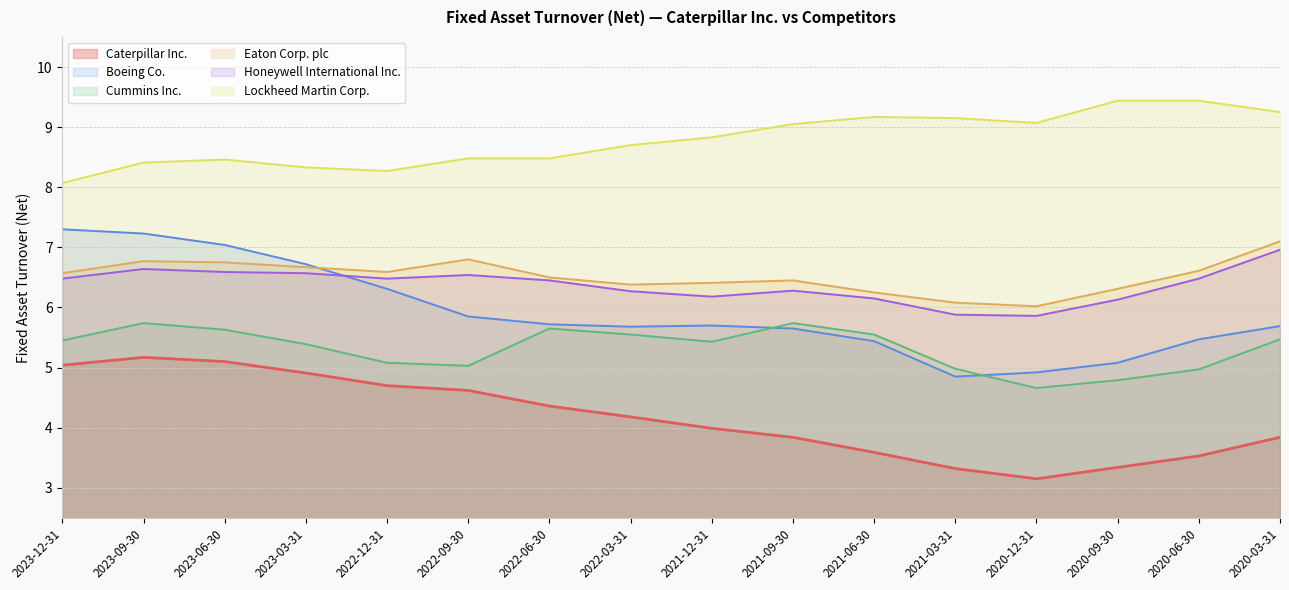

Reading left to right, extract all data points from this chart.

Caterpillar Inc.: 2023-12-31=5.0	2023-09-30=5.2	2023-06-30=5.1	2023-03-31=4.9	2022-12-31=4.7	2022-09-30=4.6	2022-06-30=4.4	2022-03-31=4.2	2021-12-31=4.0	2021-09-30=3.8	2021-06-30=3.6	2021-03-31=3.3	2020-12-31=3.1	2020-09-30=3.3	2020-06-30=3.5	2020-03-31=3.8
Boeing Co.: 2023-12-31=7.3	2023-09-30=7.2	2023-06-30=7.0	2023-03-31=6.7	2022-12-31=6.3	2022-09-30=5.8	2022-06-30=5.7	2022-03-31=5.7	2021-12-31=5.7	2021-09-30=5.7	2021-06-30=5.4	2021-03-31=4.8	2020-12-31=4.9	2020-09-30=5.1	2020-06-30=5.5	2020-03-31=5.7
Cummins Inc.: 2023-12-31=5.5	2023-09-30=5.7	2023-06-30=5.6	2023-03-31=5.4	2022-12-31=5.1	2022-09-30=5.0	2022-06-30=5.7	2022-03-31=5.5	2021-12-31=5.4	2021-09-30=5.7	2021-06-30=5.5	2021-03-31=5.0	2020-12-31=4.7	2020-09-30=4.8	2020-06-30=5.0	2020-03-31=5.5
Eaton Corp. plc: 2023-12-31=6.6	2023-09-30=6.8	2023-06-30=6.8	2023-03-31=6.7	2022-12-31=6.6	2022-09-30=6.8	2022-06-30=6.5	2022-03-31=6.4	2021-12-31=6.4	2021-09-30=6.5	2021-06-30=6.2	2021-03-31=6.1	2020-12-31=6.0	2020-09-30=6.3	2020-06-30=6.6	2020-03-31=7.1
Honeywell International Inc.: 2023-12-31=6.5	2023-09-30=6.6	2023-06-30=6.6	2023-03-31=6.6	2022-12-31=6.5	2022-09-30=6.5	2022-06-30=6.5	2022-03-31=6.3	2021-12-31=6.2	2021-09-30=6.3	2021-06-30=6.2	2021-03-31=5.9	2020-12-31=5.9	2020-09-30=6.1	2020-06-30=6.5	2020-03-31=7.0
Lockheed Martin Corp.: 2023-12-31=8.1	2023-09-30=8.4	2023-06-30=8.5	2023-03-31=8.3	2022-12-31=8.3	2022-09-30=8.5	2022-06-30=8.5	2022-03-31=8.7	2021-12-31=8.8	2021-09-30=9.1	2021-06-30=9.2	2021-03-31=9.2	2020-12-31=9.1	2020-09-30=9.4	2020-06-30=9.4	2020-03-31=9.2